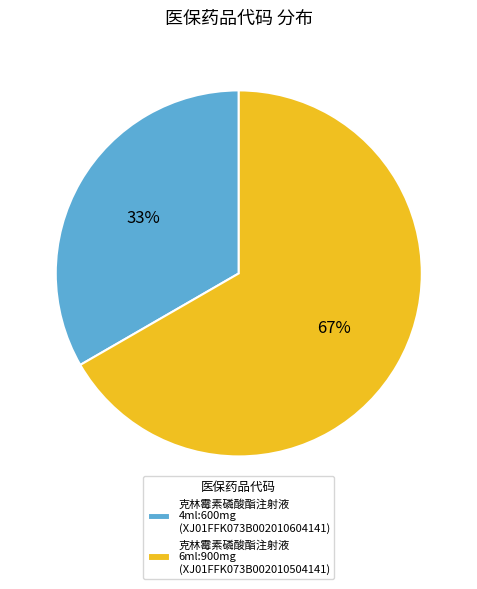

Approximately how many times larger is the value at 克林霉素磷酸酯注射液 6ml:900mg (XJ01FFK073B002010504141) compared to 克林霉素磷酸酯注射液 4ml:600mg (XJ01FFK073B002010604141)?

2.0